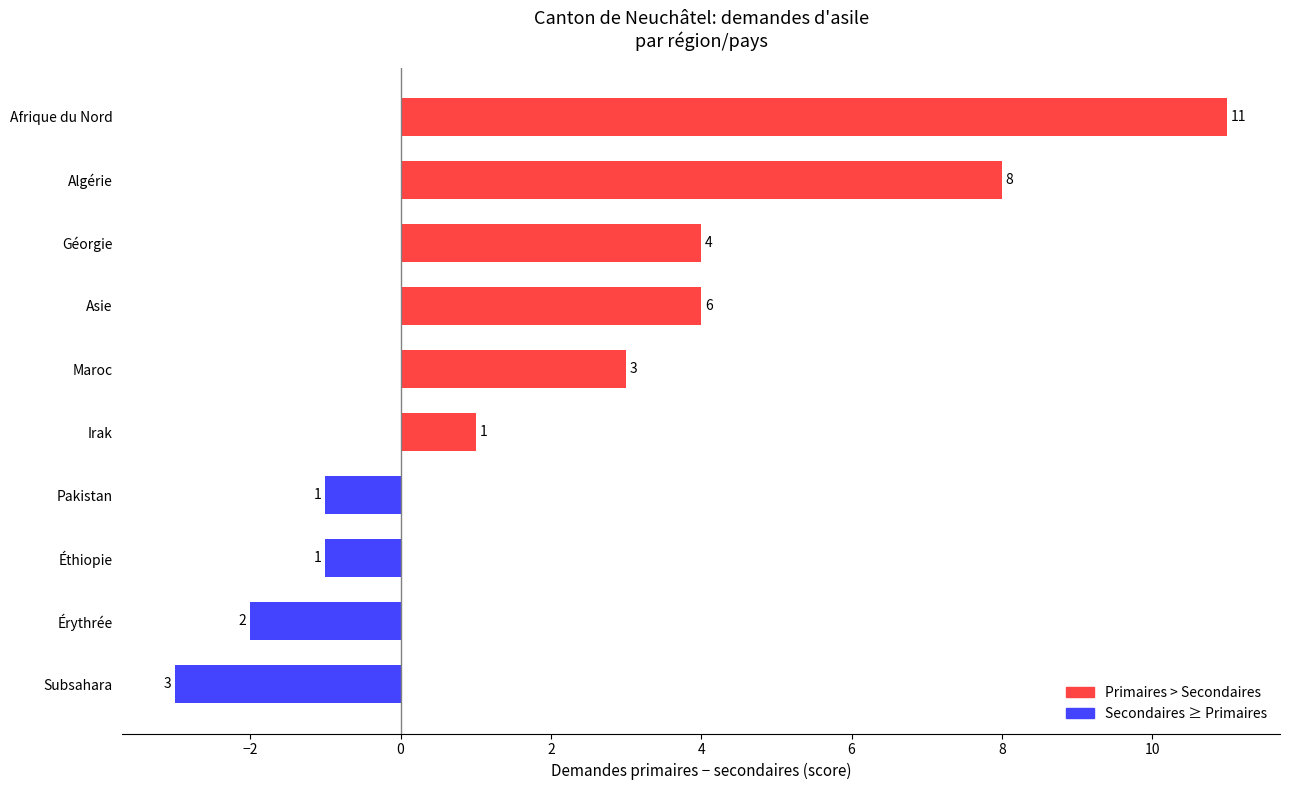

Count the number of data series in this chart.

1